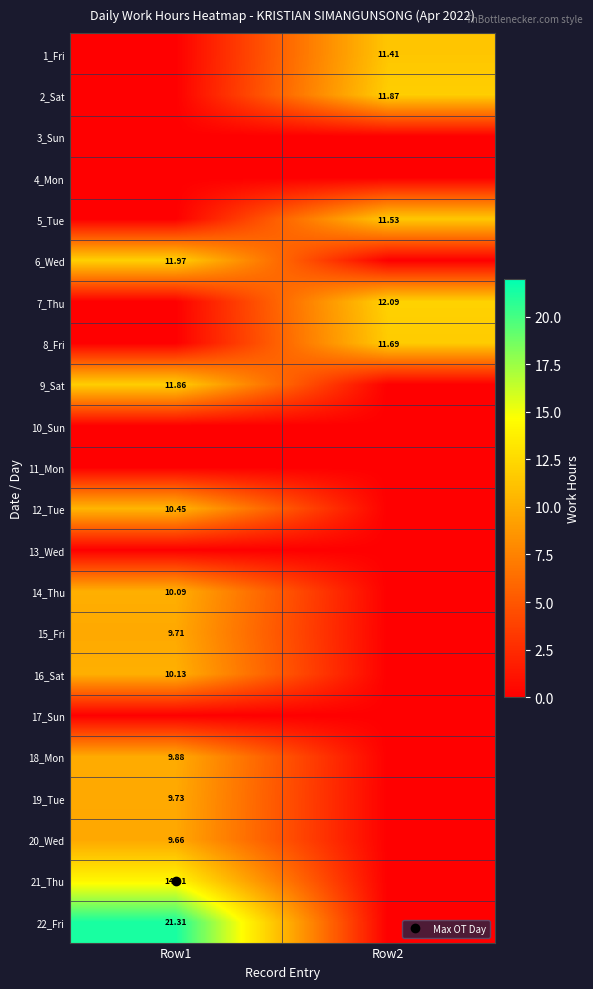

What is the maximum value shown in the chart?

21.3